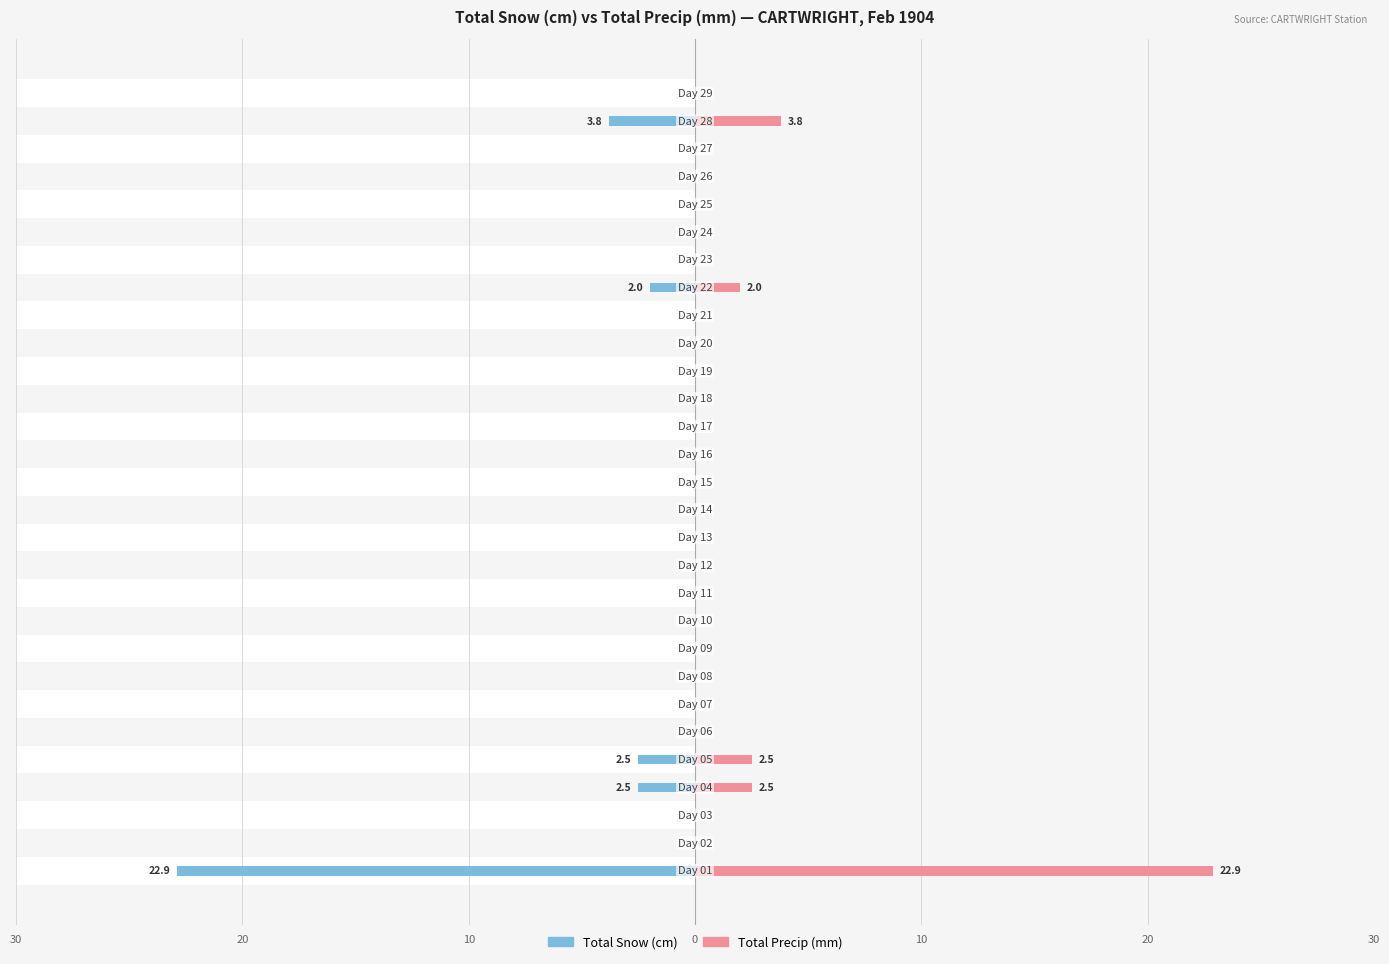

Which has a higher value, 0 or 26?

26